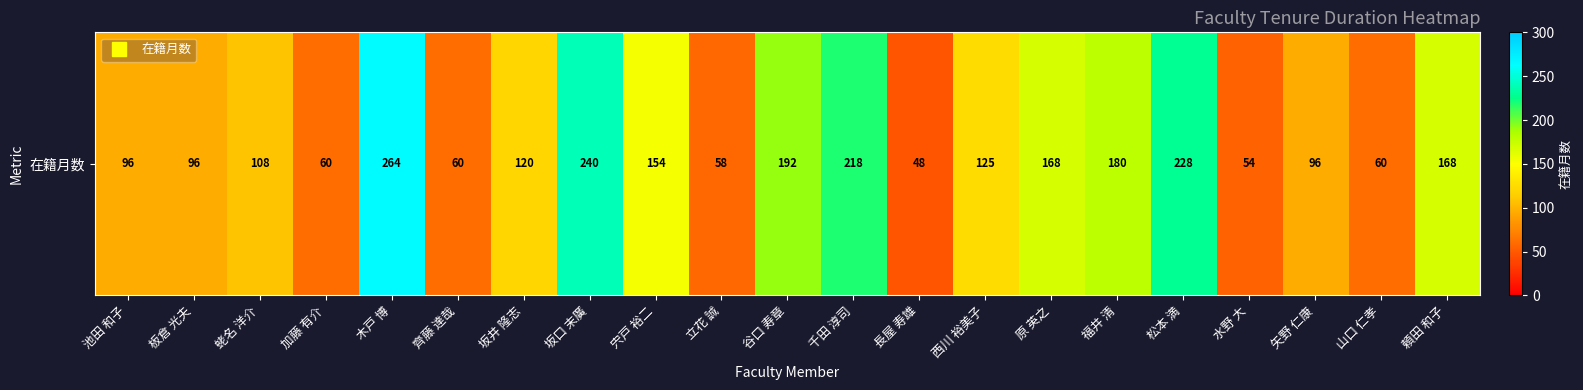

What is the sum of the values at 板倉 光夫 and 立花 誠?

154